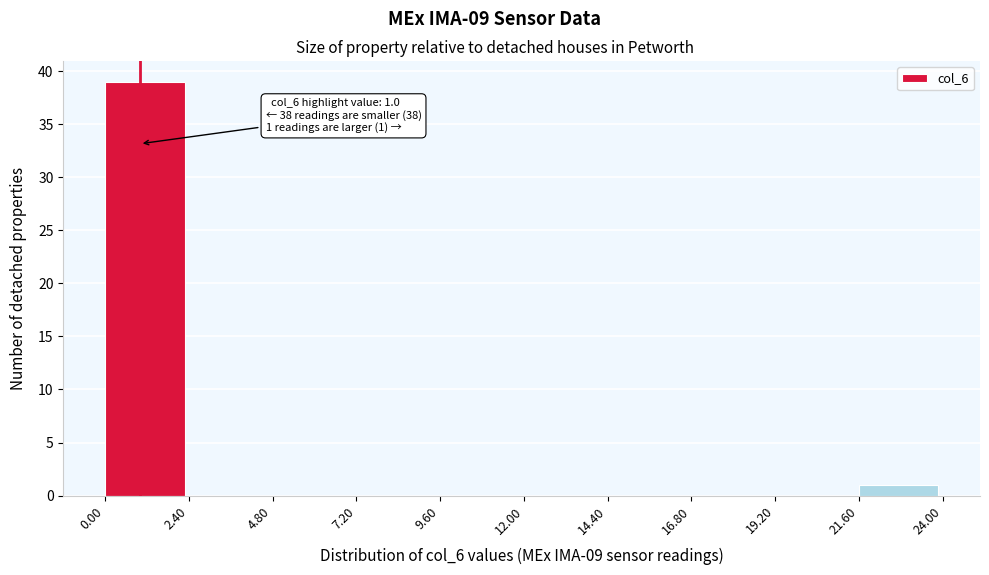

Which range on the x-axis has the tallest bar?

0.00 to 2.40